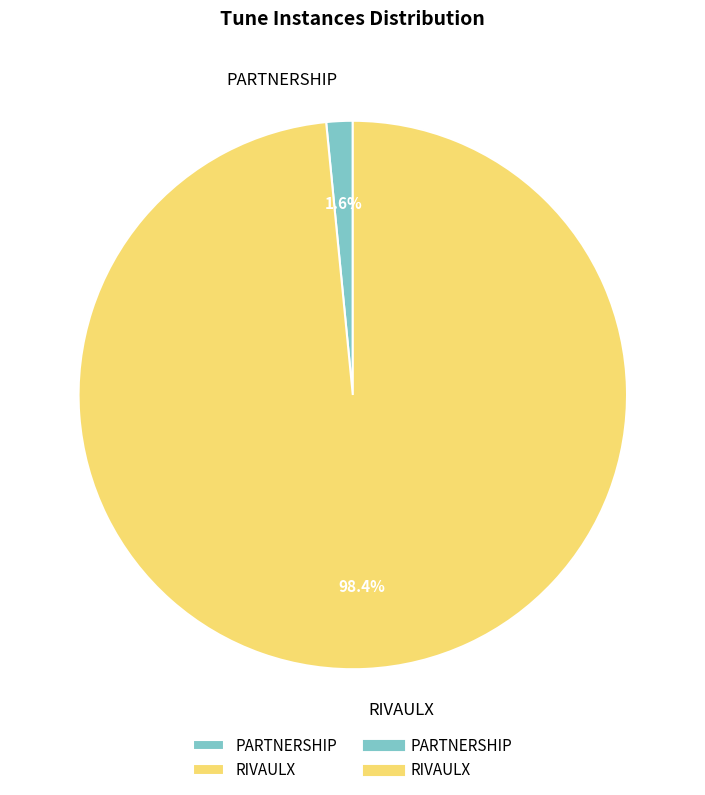

How many segments does this pie chart have?

2